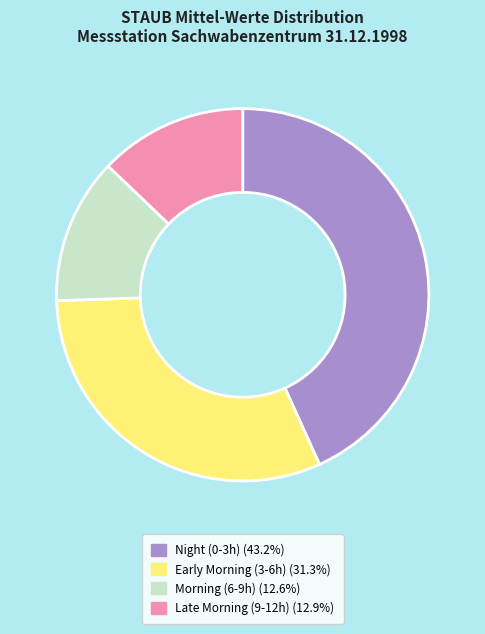

Is there a majority slice in this chart?

No